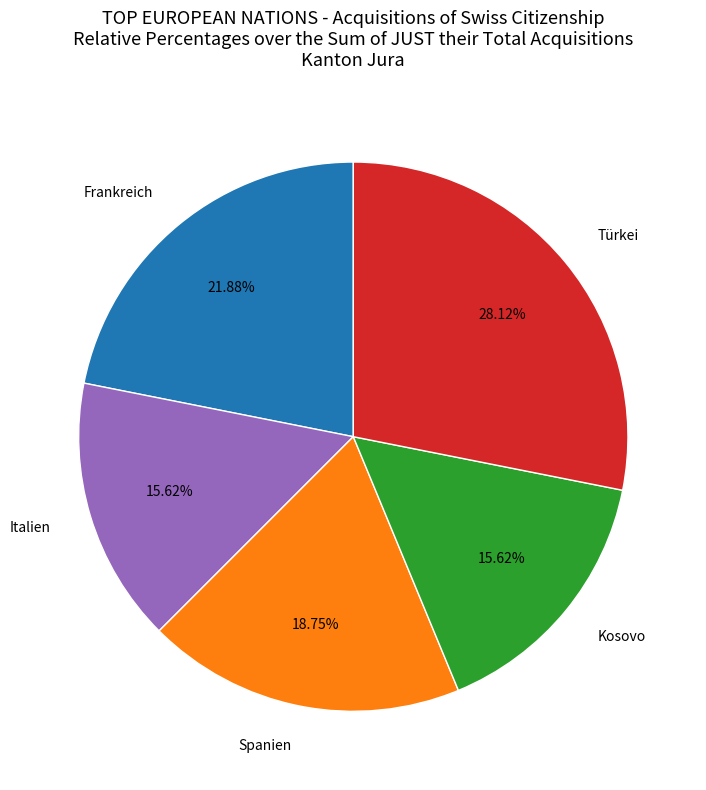

Combined, do Kosovo and Frankreich account for over 50%?

No